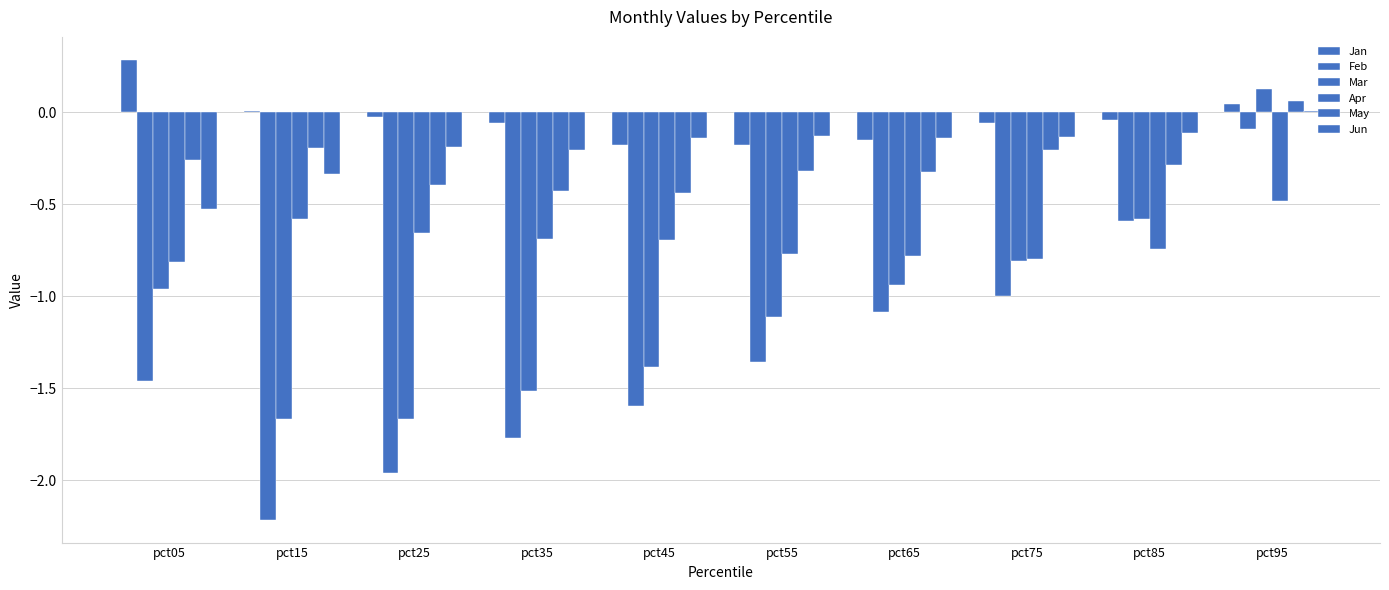

How many series are shown in this chart?

6